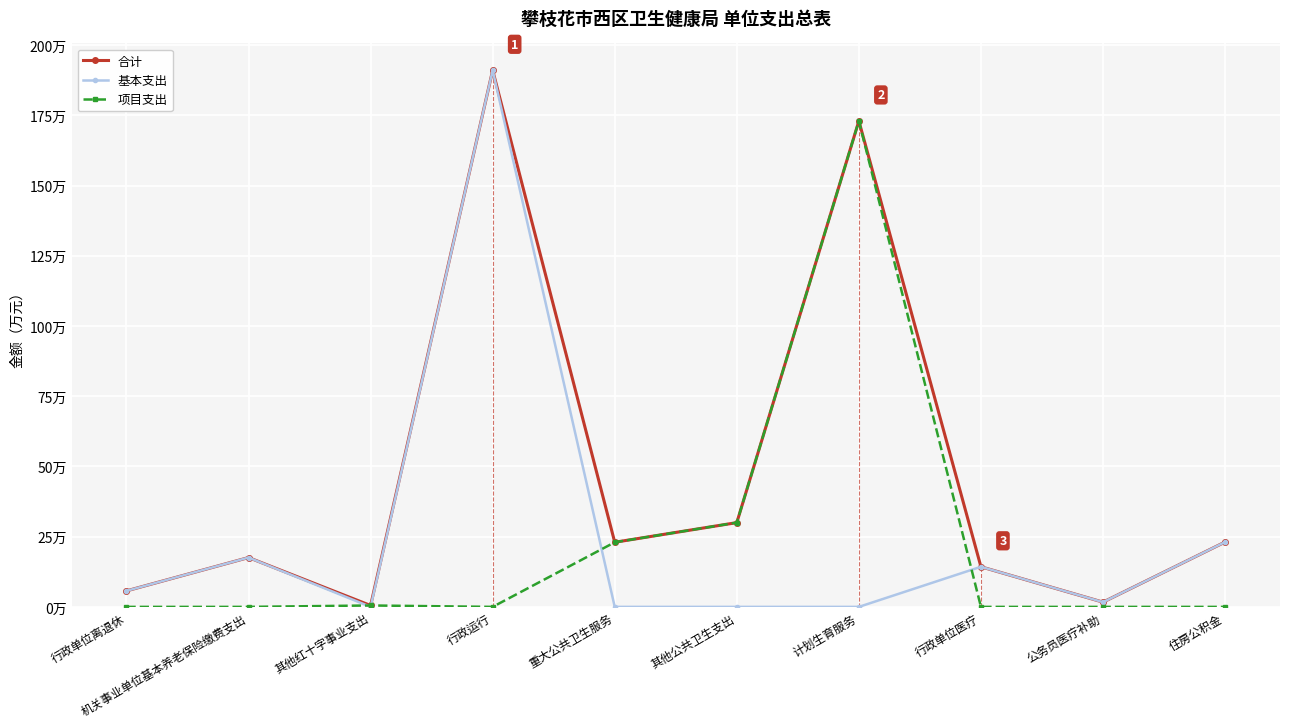

What is the sum of the 合计 values at 公务员医疗补助 and 重大公共卫生服务?

24.7